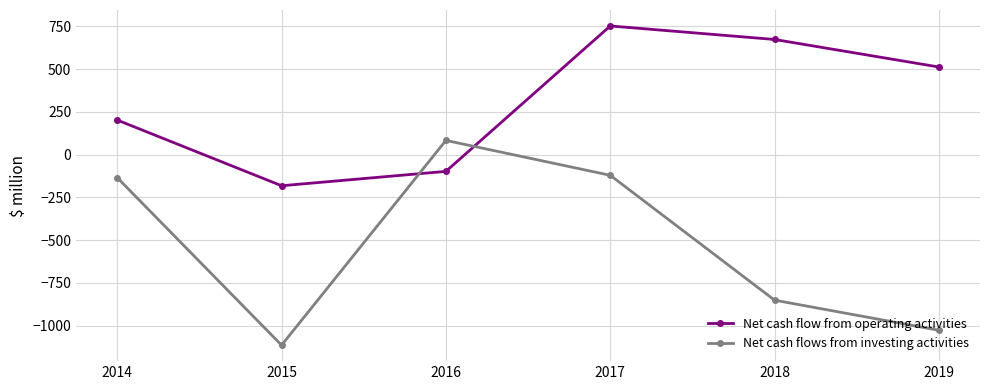

The Net cash flows from investing activities series shows -290 at 2019. True or false?

False